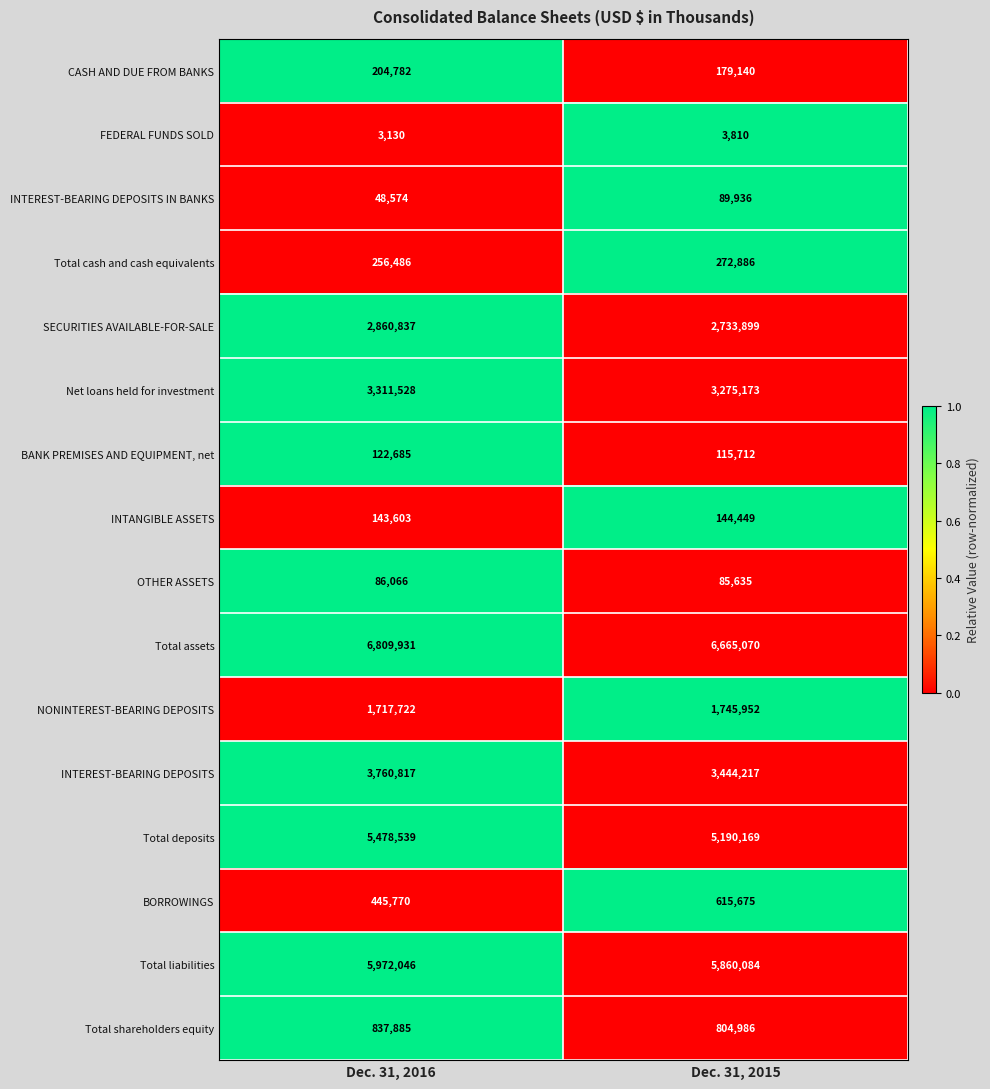

What is the difference between the CASH AND DUE FROM BANKS values at Dec. 31, 2015 and Dec. 31, 2016?

25642